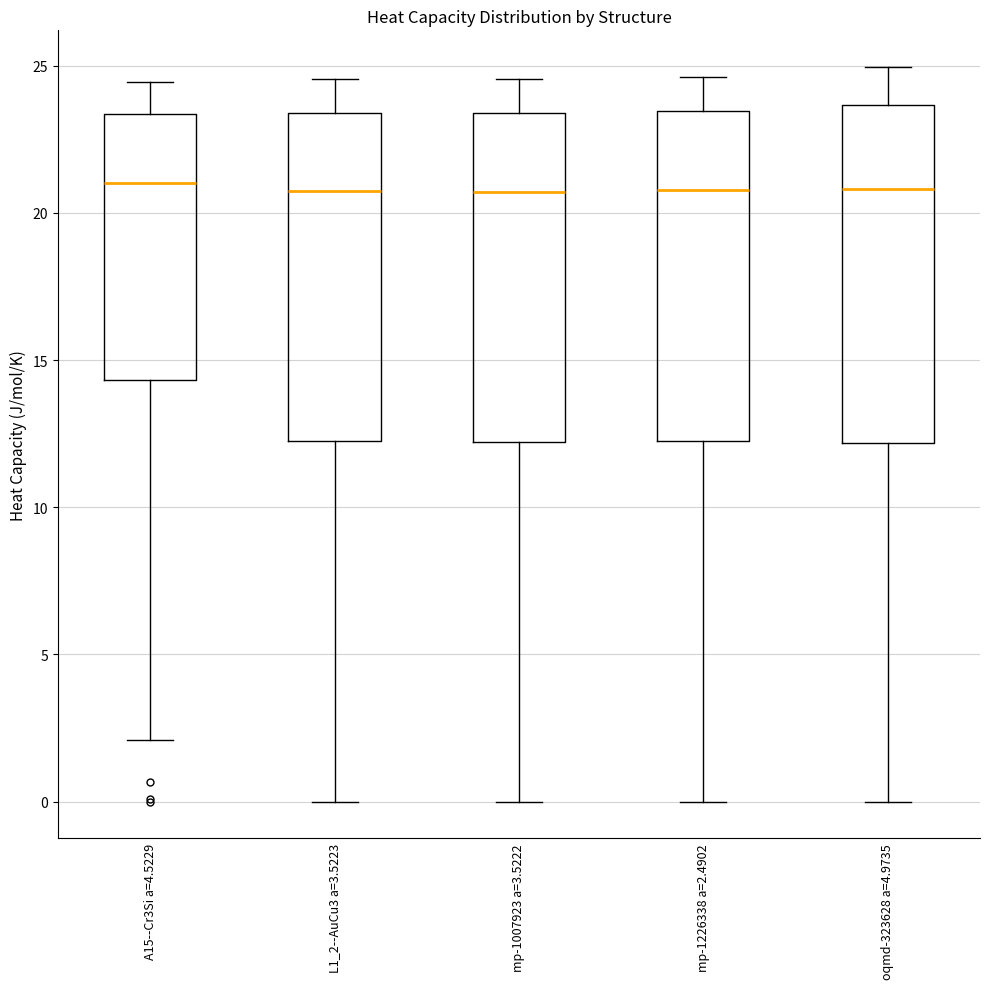

Where is the upper edge of the box for oqmd-323628 a=4.9735 on the y-axis? The values are not printed on the chart, so give them approximately, as read against the axis.

23.5